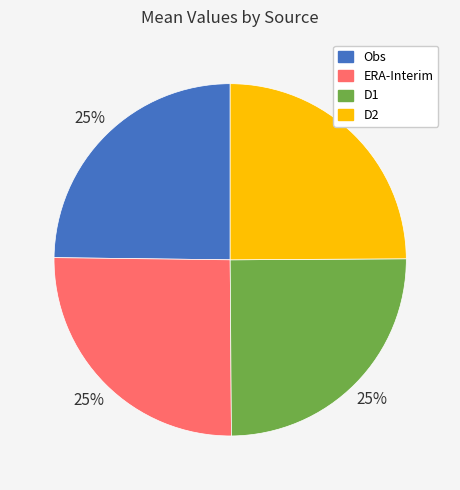

To the nearest percent, what is the average slice percentage?

25%